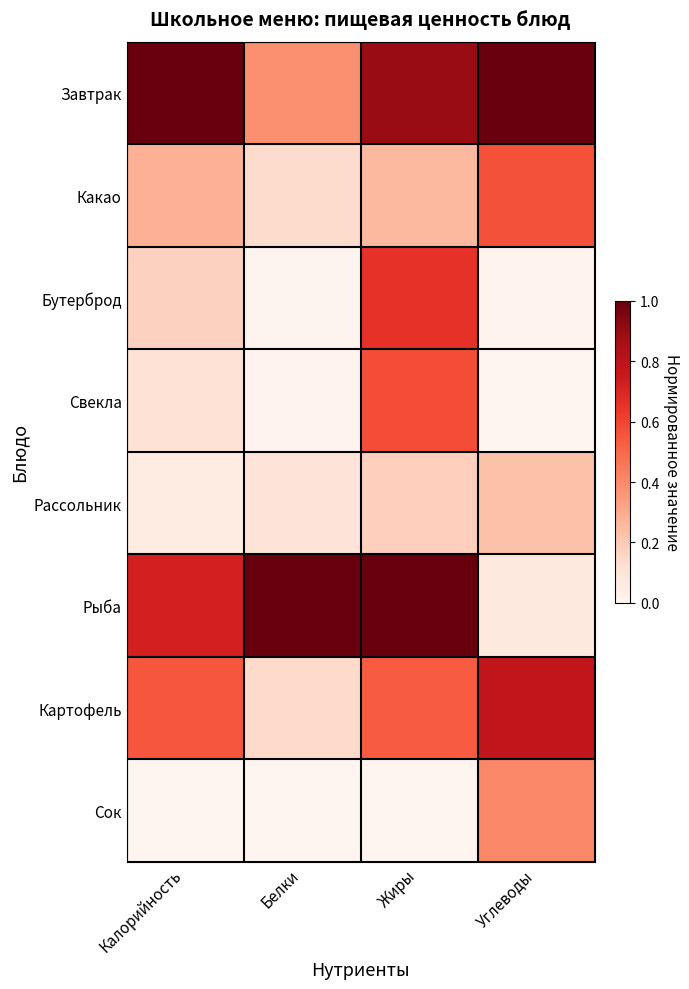

What is the difference between the highest and lowest values at Углеводы?

1.0